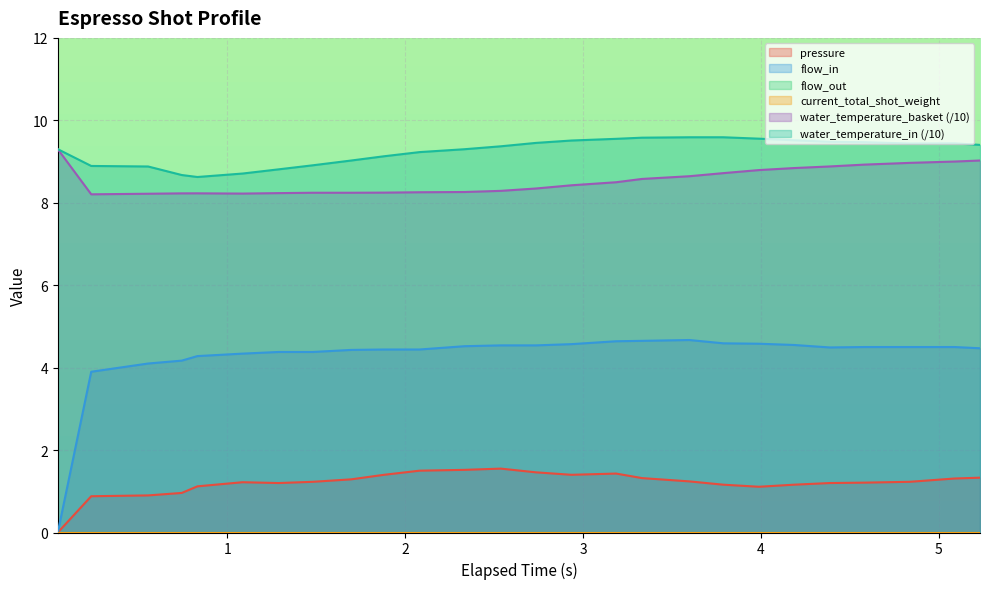

Reading right to left, what are all the values shown in this chart?

pressure: 1.3	1.3	1.2	1.2	1.2	1.2	1.1	1.2	1.2	1.3	1.4	1.4	1.5	1.6	1.5	1.5	1.4	1.3	1.2	1.2	1.2	1.1	1.0	0.9	0.9	0.0
flow_in: 4.5	4.5	4.5	4.5	4.5	4.5	4.6	4.6	4.7	4.7	4.6	4.6	4.5	4.5	4.5	4.4	4.4	4.4	4.4	4.4	4.3	4.3	4.2	4.1	3.9	0.0
water_temperature_basket: 9.0	9.0	9.0	8.9	8.9	8.8	8.8	8.7	8.6	8.6	8.5	8.4	8.3	8.3	8.3	8.3	8.2	8.2	8.2	8.2	8.2	8.2	8.2	8.2	8.2	9.3
water_temperature_in: 9.4	9.4	9.4	9.5	9.5	9.5	9.6	9.6	9.6	9.6	9.6	9.5	9.5	9.4	9.3	9.2	9.1	9.0	8.9	8.8	8.7	8.6	8.7	8.9	8.9	9.3